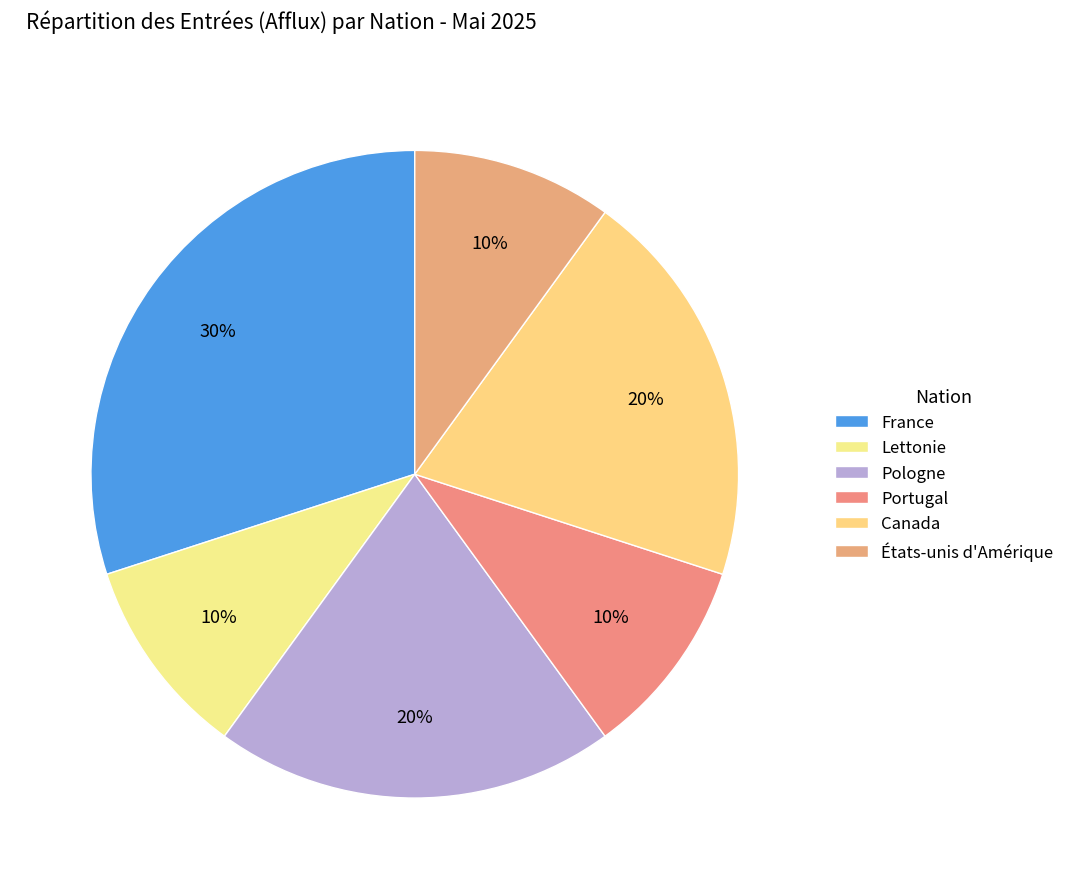

Count the number of slices in the pie.

6